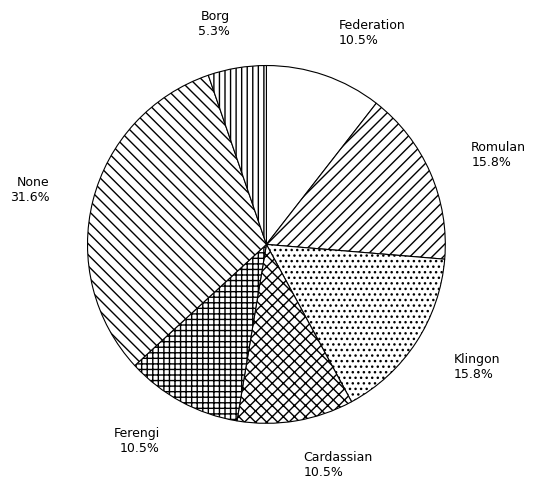

How many segments does this pie chart have?

7